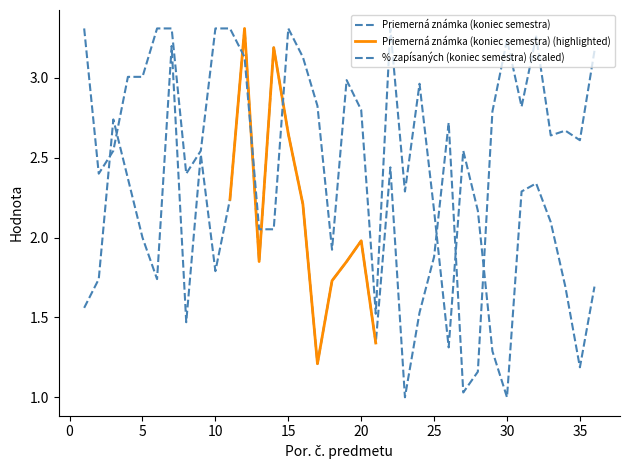

At which category is the sum across all series the highest?

7